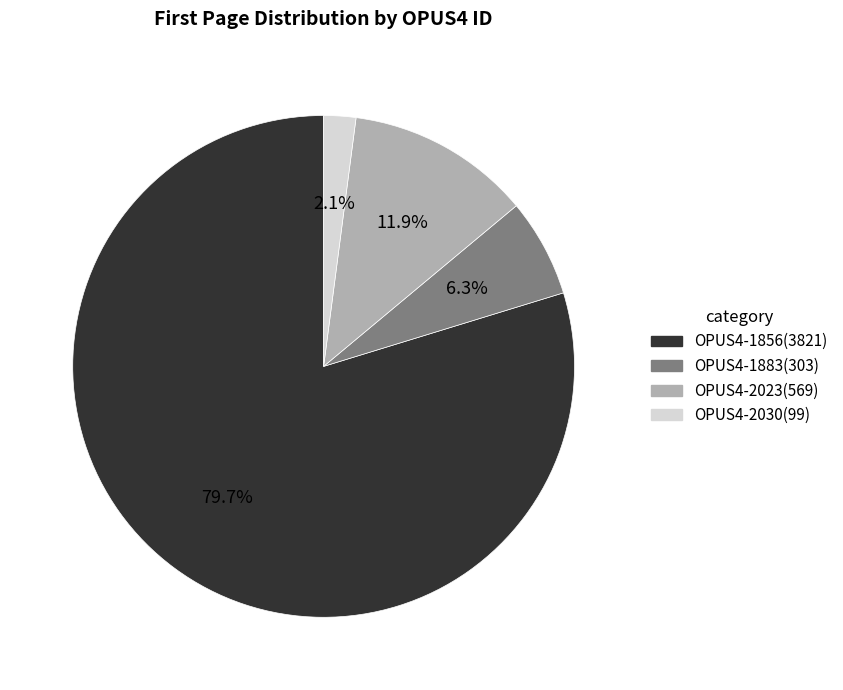

True or false: OPUS4-2030 accounts for 2% of the total.

True